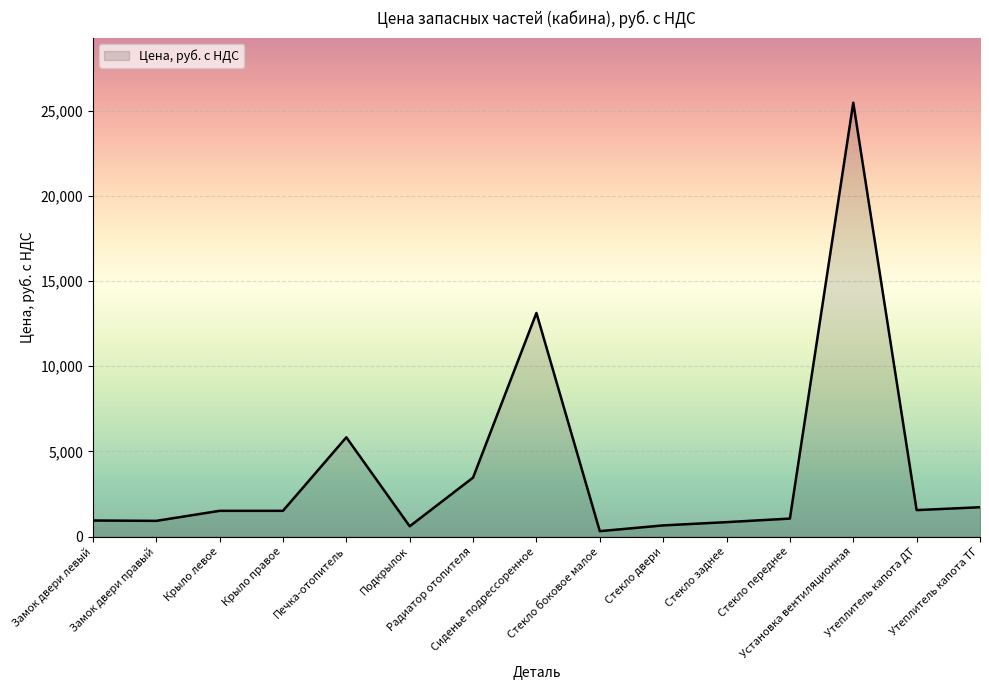

What is the greatest value displayed?

25462.5